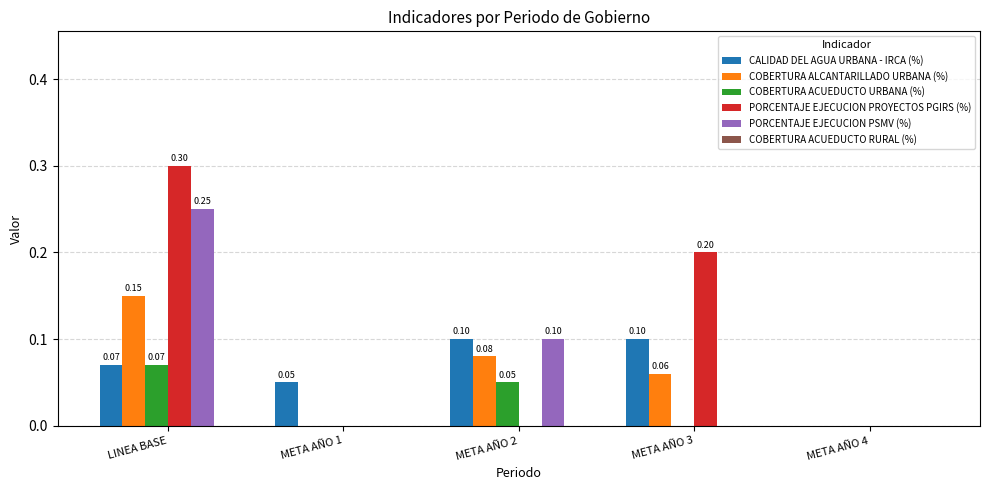

Which series changed the most between META AÑO 2 and META AÑO 3?

PORCENTAJE EJECUCION PROYECTOS PGIRS (%)